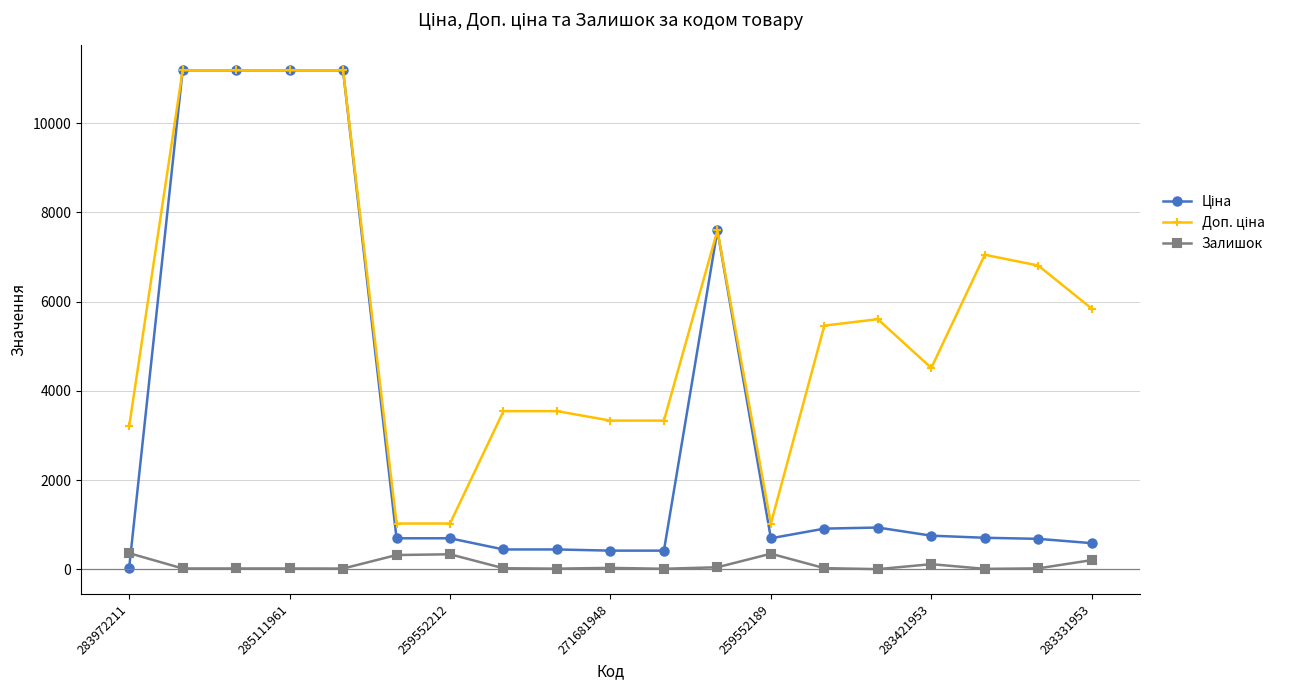

At how many categories does at least one series exceed 10025?

4